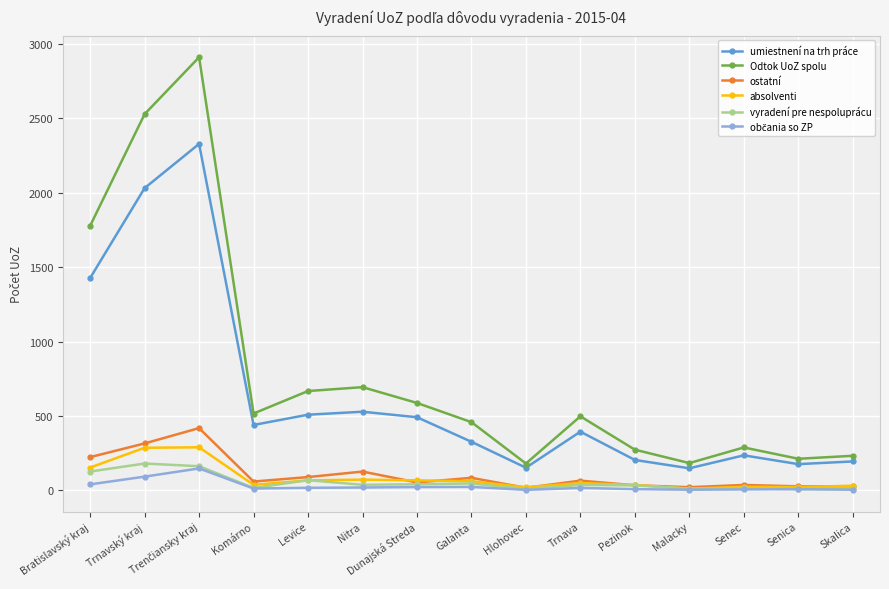

After their last crossing, which series has the higher values: ostatní or absolventi?

absolventi